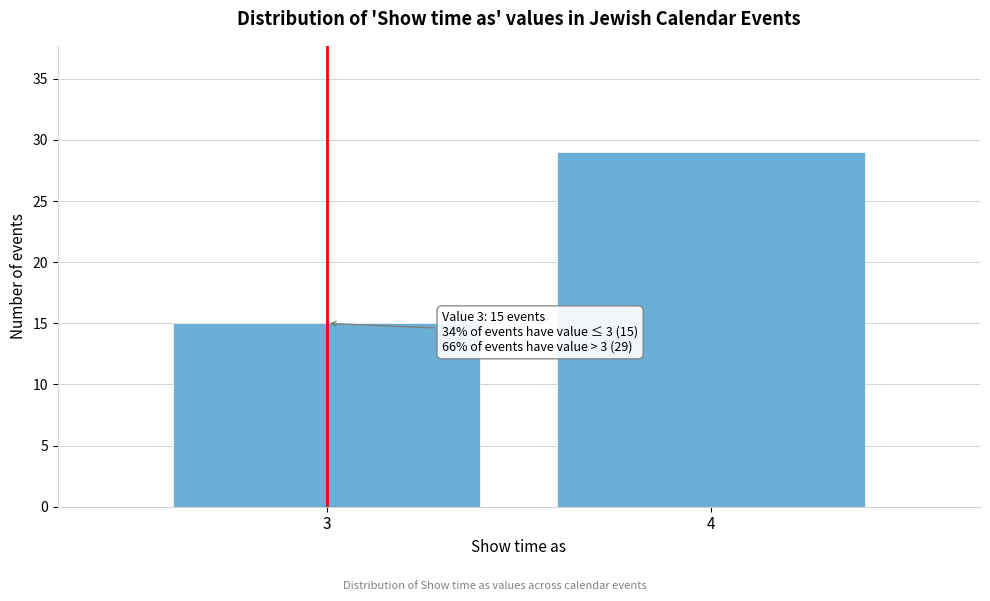

Reading left to right, what are all the values shown in this chart?

15	29